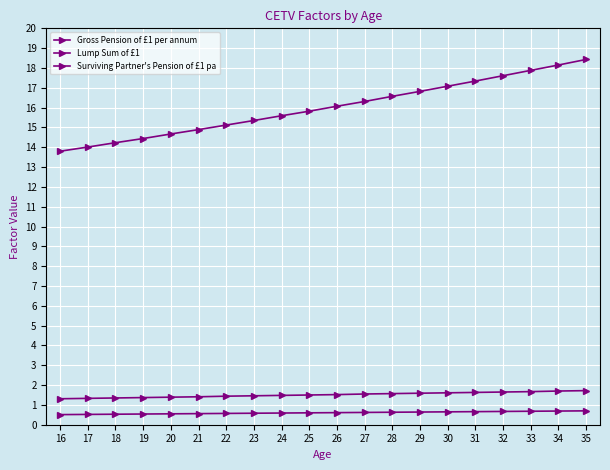

How many series are shown in this chart?

3